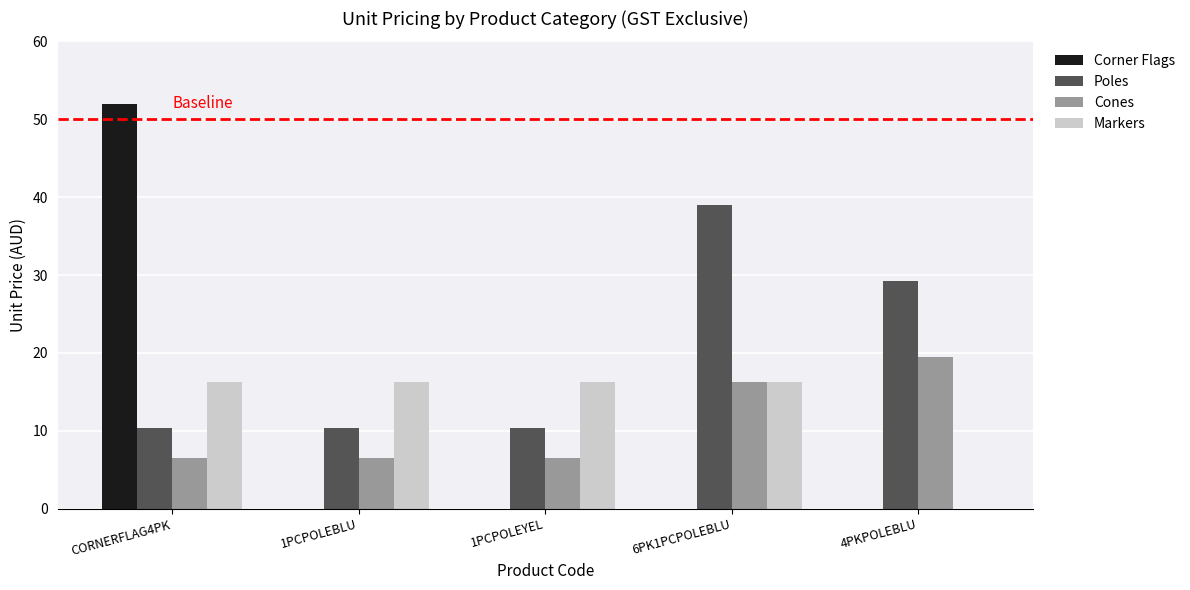

How many distinct data groups are displayed?

4